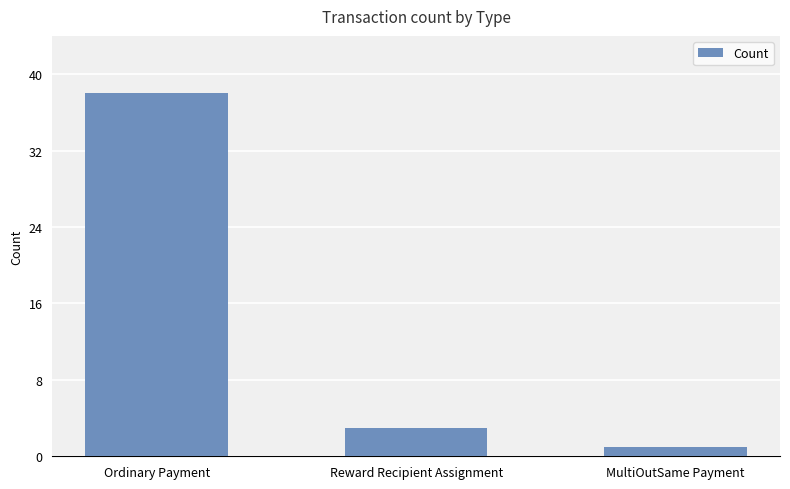

Reading left to right, list all the values displayed in this chart.

38	3	1